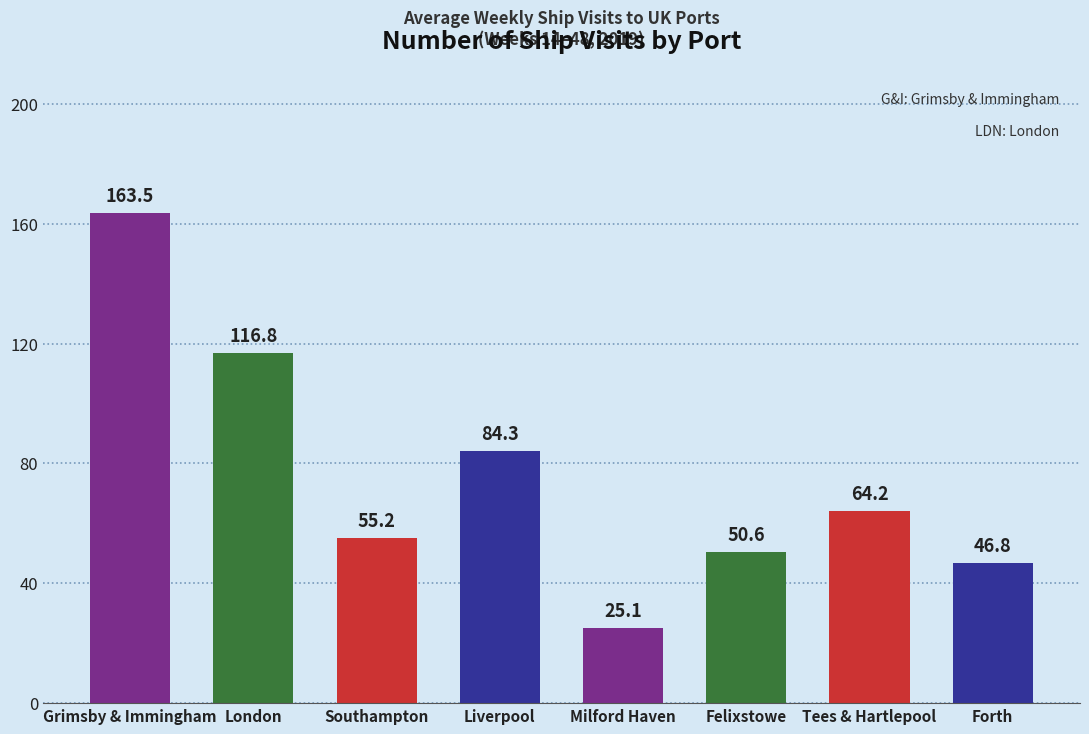

Which label corresponds to the largest value in the chart?

Grimsby & Immingham